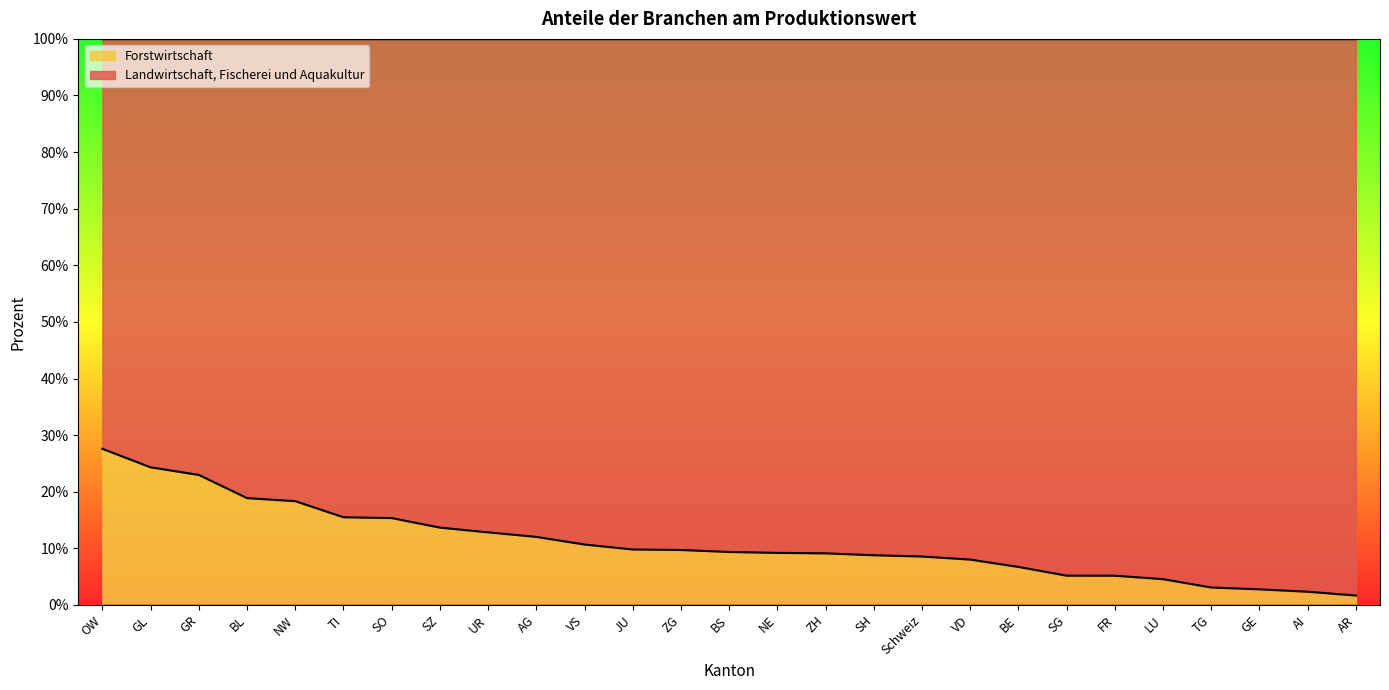

Reading right to left, list all the values displayed in this chart.

1.7	2.3	2.8	3.1	4.6	5.2	5.2	6.7	8.0	8.6	8.8	9.1	9.2	9.4	9.7	9.8	10.7	12.0	12.8	13.7	15.4	15.5	18.3	18.9	23.0	24.3	27.6